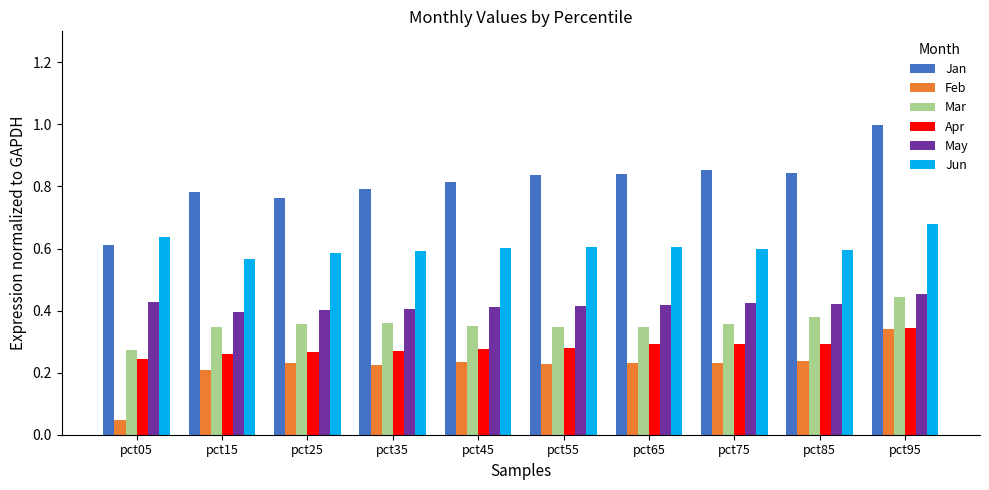

Which series has the widest spread of values?

Jan